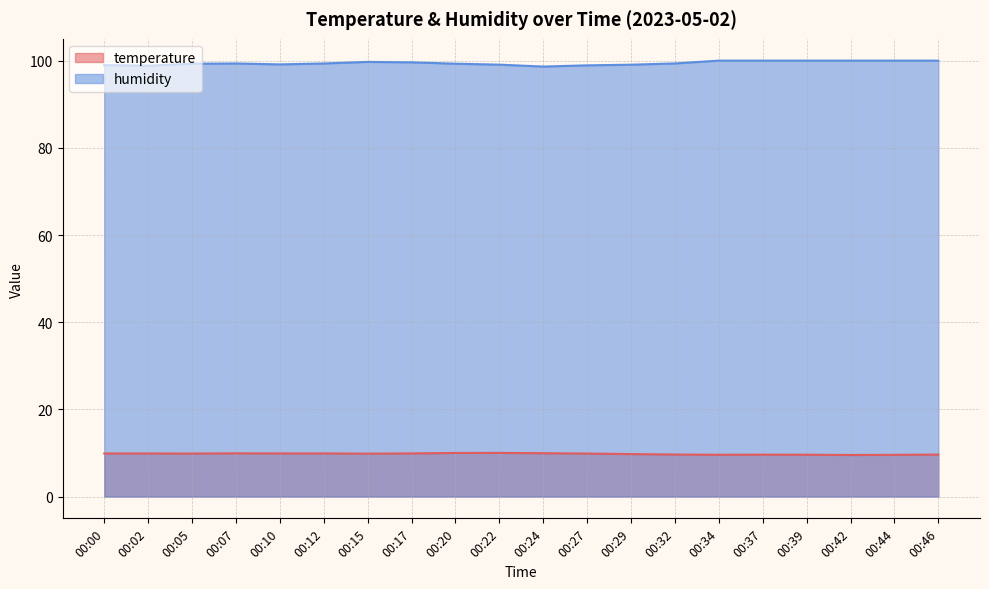

Rank the series by their maximum value, from highest to lowest.

humidity, temperature